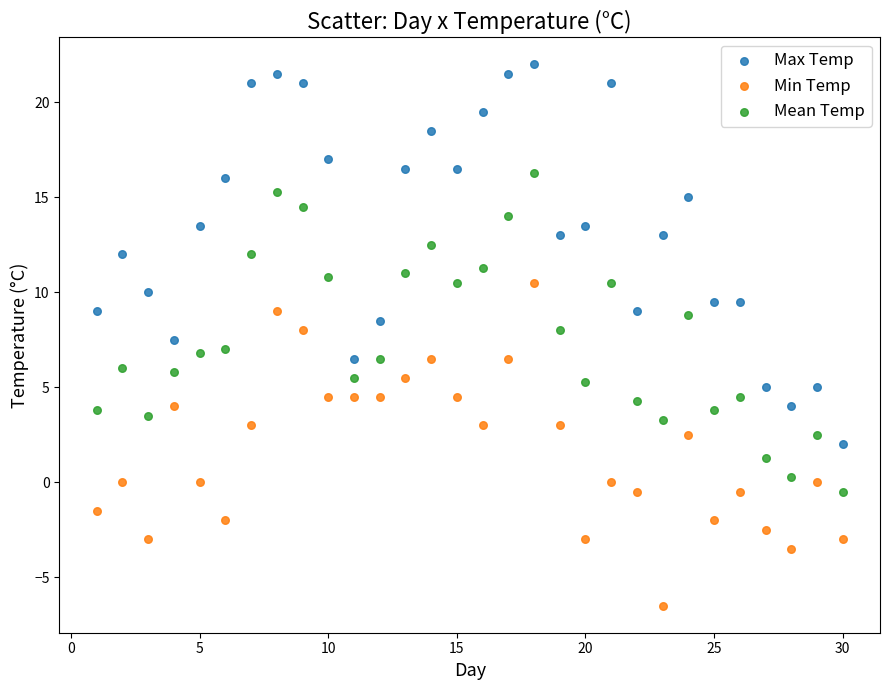

Which series contains the highest Y value?

Max Temp